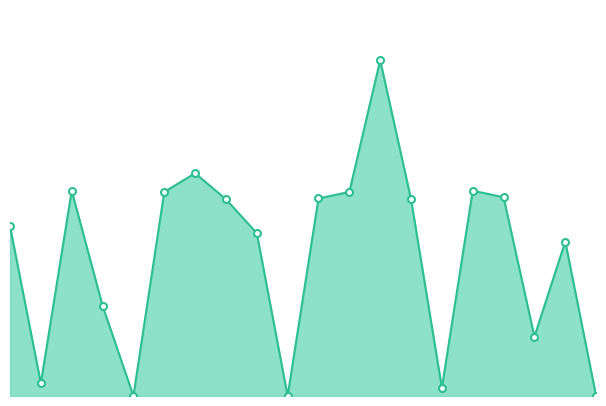

Reading left to right, transcribe all the data shown in this chart.

20431.7	1524.2	24715.2	10873.5	0.0	24568.1	26818.0	23685.3	19602.5	0.0	23783.5	24568.1	40418.0	23685.3	982.8	24715.2	23930.6	7140.6	18591.1	0.0